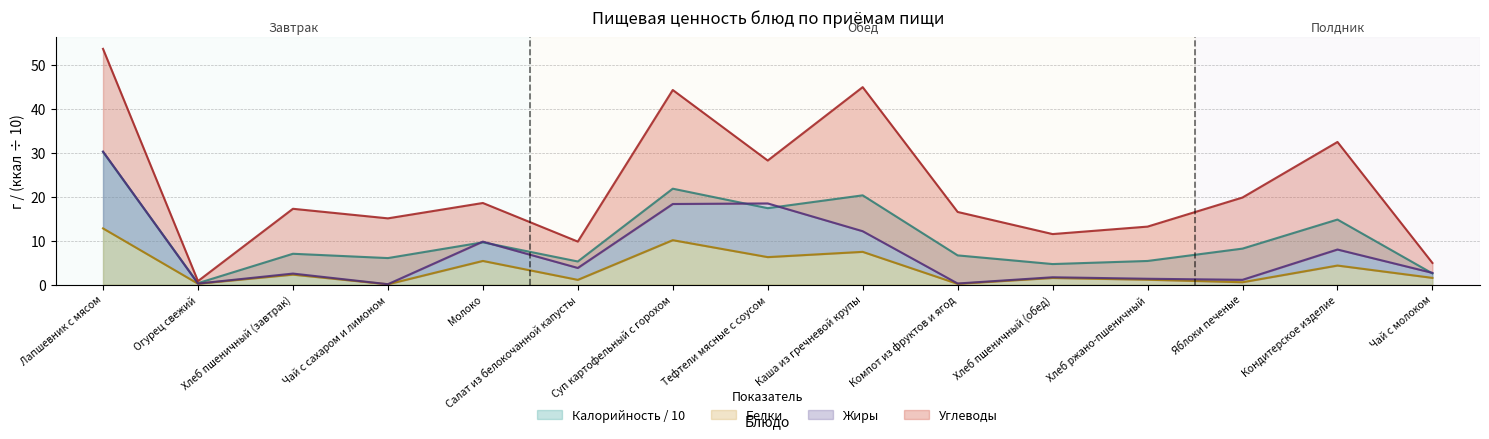

What is the sum of the Калорийность values at Хлеб пшеничный (обед) and Кондитерское изделие?

19.5